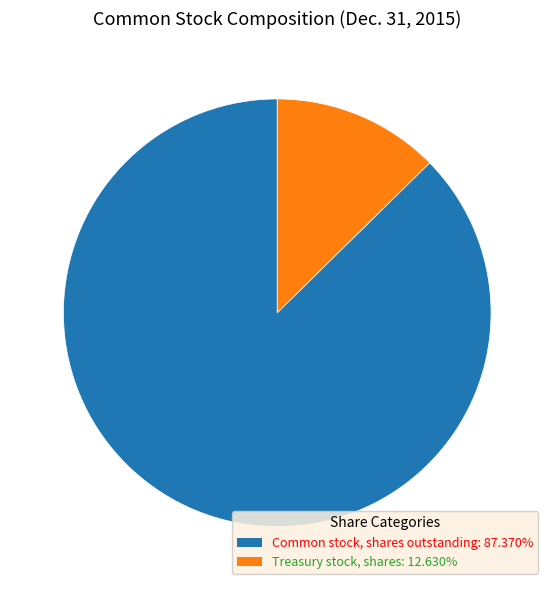

Is there any slice that represents more than half of the pie?

Yes